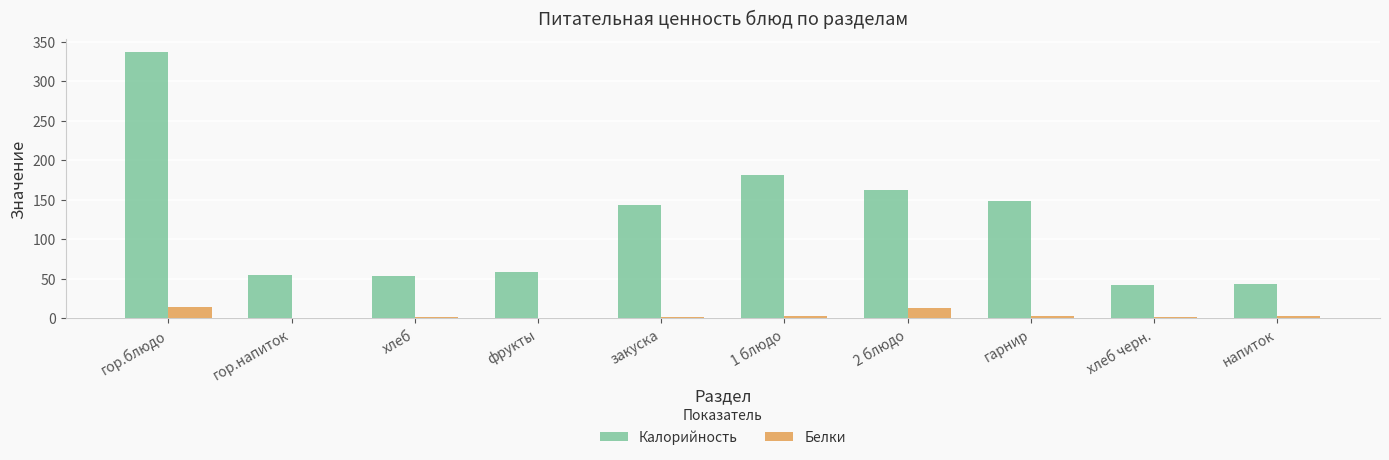

What is the sum of all Белки values?

40.5